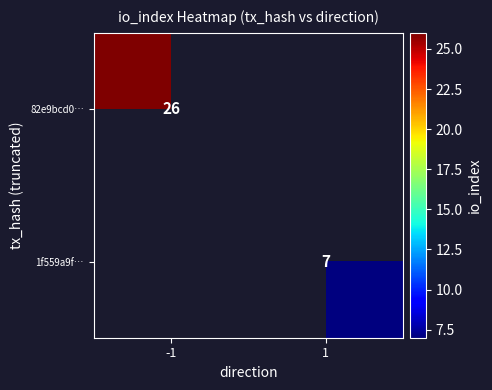

True or false: 1f559a9f… has a value of 7 at 1.

True